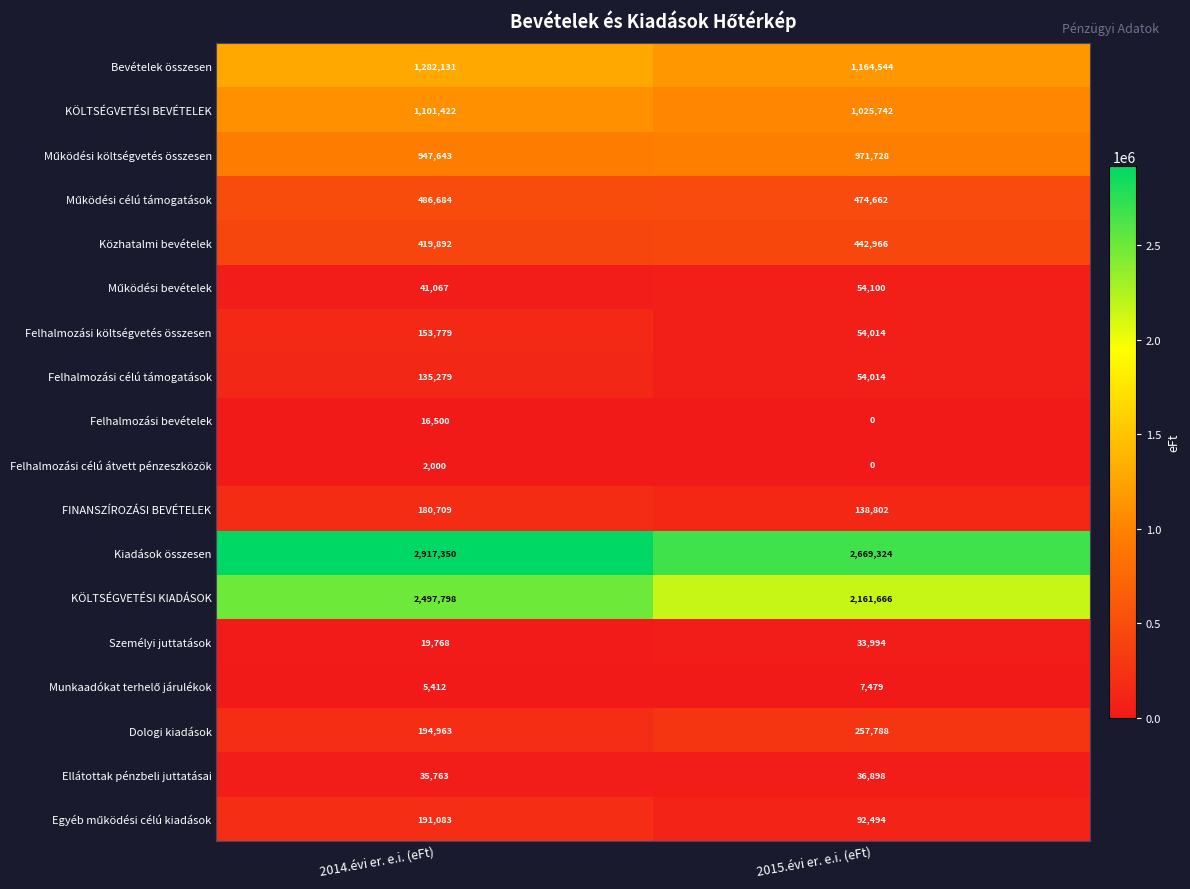

Read the Felhalmozási költségvetés összesen value at 2015.évi er. e.i. (eFt).

54014